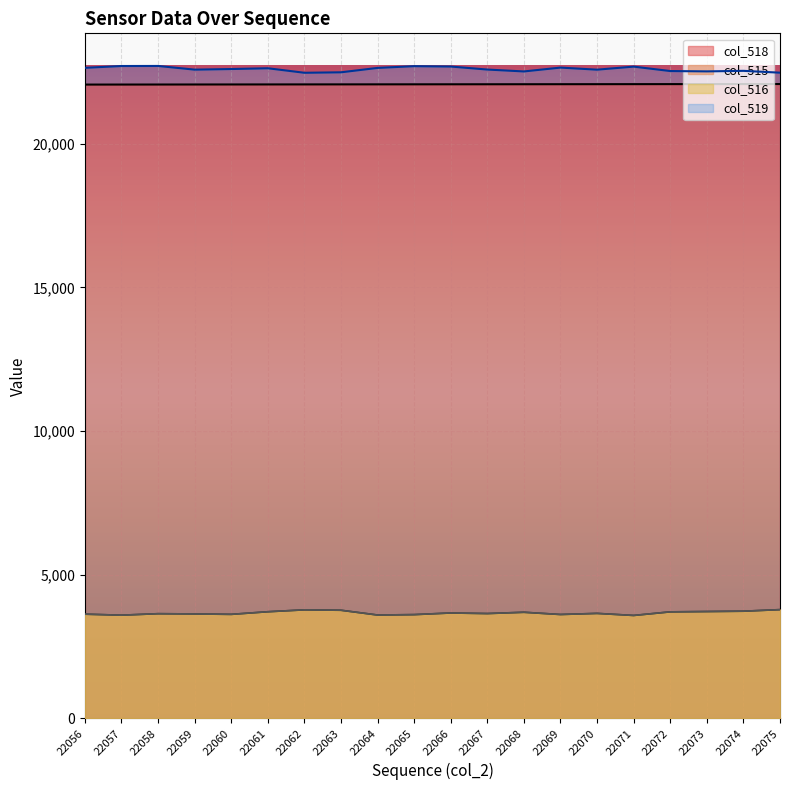

True or false: col_516 and col_515 intersect in this chart.

False